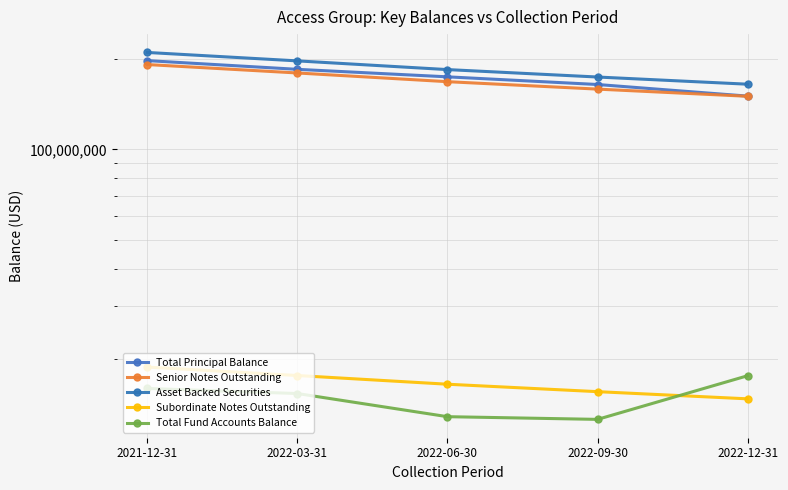

Reading right to left, what are all the values shown in this chart?

Total Principal Balance: 2022-12-31=150798241.8	2022-09-30=164887202.8	2022-06-30=174901443.3	2022-03-31=185302196.8	2021-12-31=198152179.3
Senior Notes Outstanding: 2022-12-31=150588199.2	2022-09-30=159141586.9	2022-06-30=168511747.5	2022-03-31=180174826.2	2021-12-31=192253709.3
Asset Backed Securities: 2022-12-31=165269634.4	2022-09-30=174656925.5	2022-06-30=184940619.9	2022-03-31=197740777.9	2021-12-31=210997278.8
Subordinate Notes Outstanding: 2022-12-31=14681435.2	2022-09-30=15515338.6	2022-06-30=16428872.4	2022-03-31=17565951.7	2021-12-31=18743569.5
Total Fund Accounts Balance: 2022-12-31=17537043.6	2022-09-30=12535199.3	2022-06-30=12797556.0	2022-03-31=15292805.0	2021-12-31=15900540.5